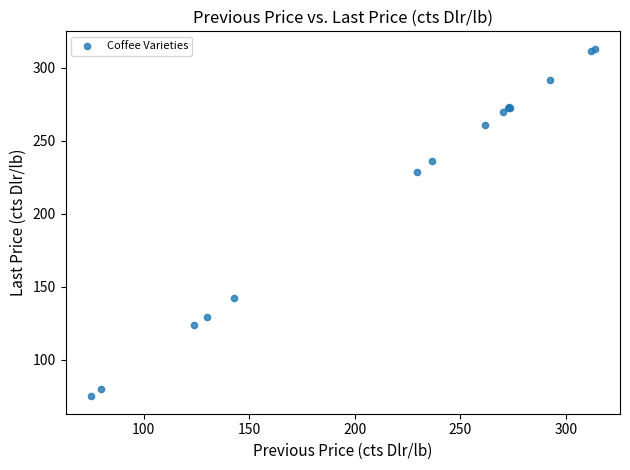

What Y value in the scatter plot is closest to 194?

228.8